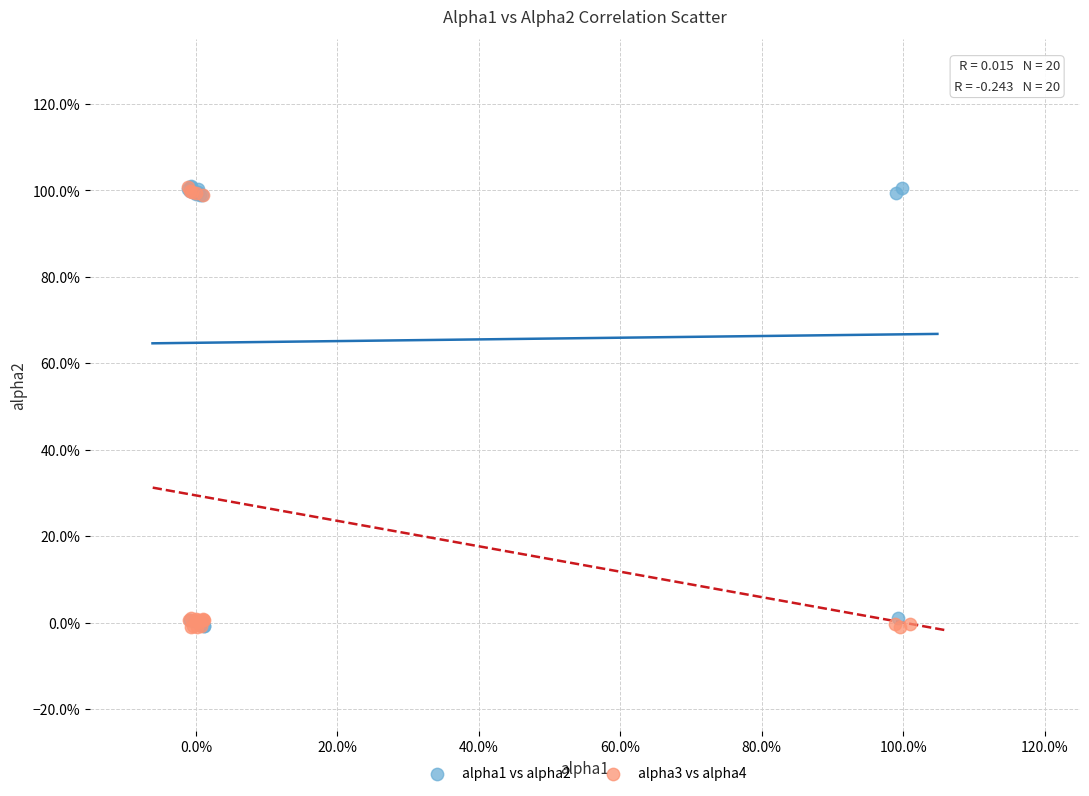

What are all the series names shown in the legend?

alpha1 vs alpha2, alpha3 vs alpha4